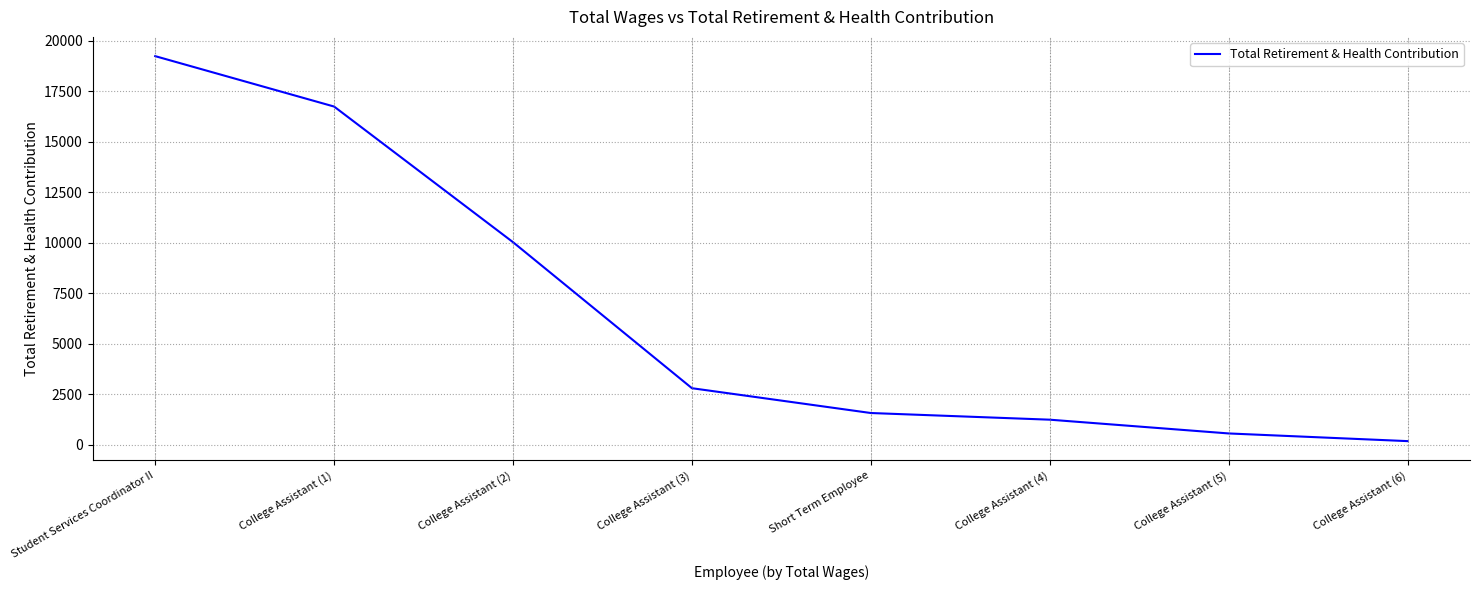

Read the value at College Assistant (1).

16742